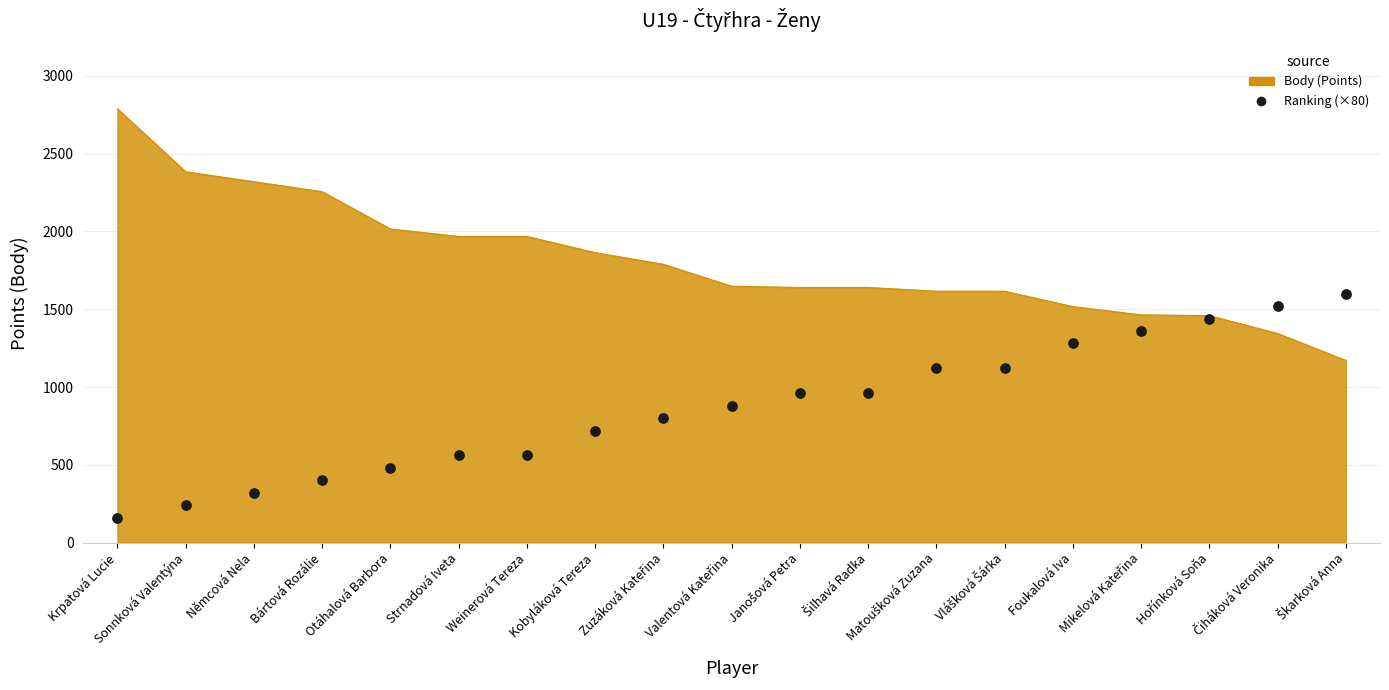

Approximately how many times larger is the value at Foukalová Iva compared to Strnadová Iveta?

2.3